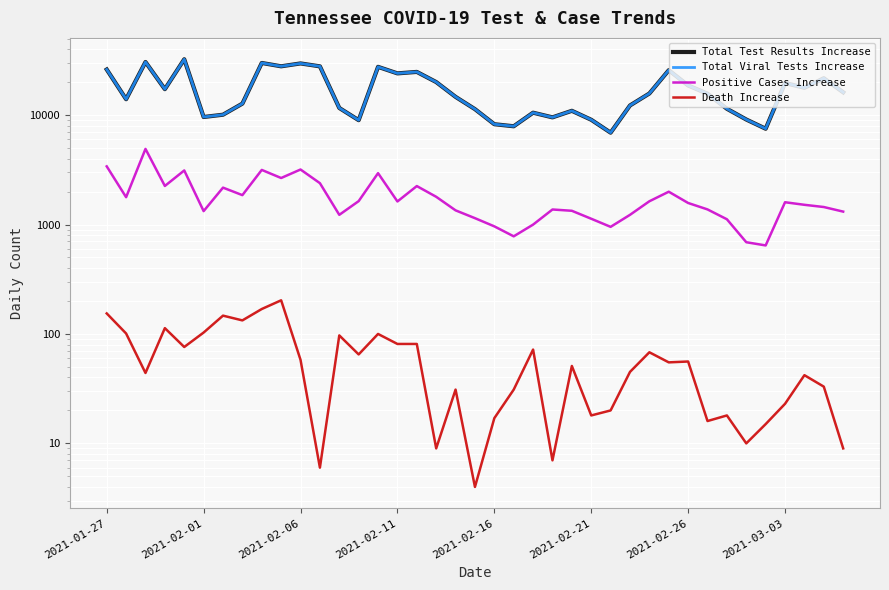

What is the label of the 1st point from the left?

2021-01-27